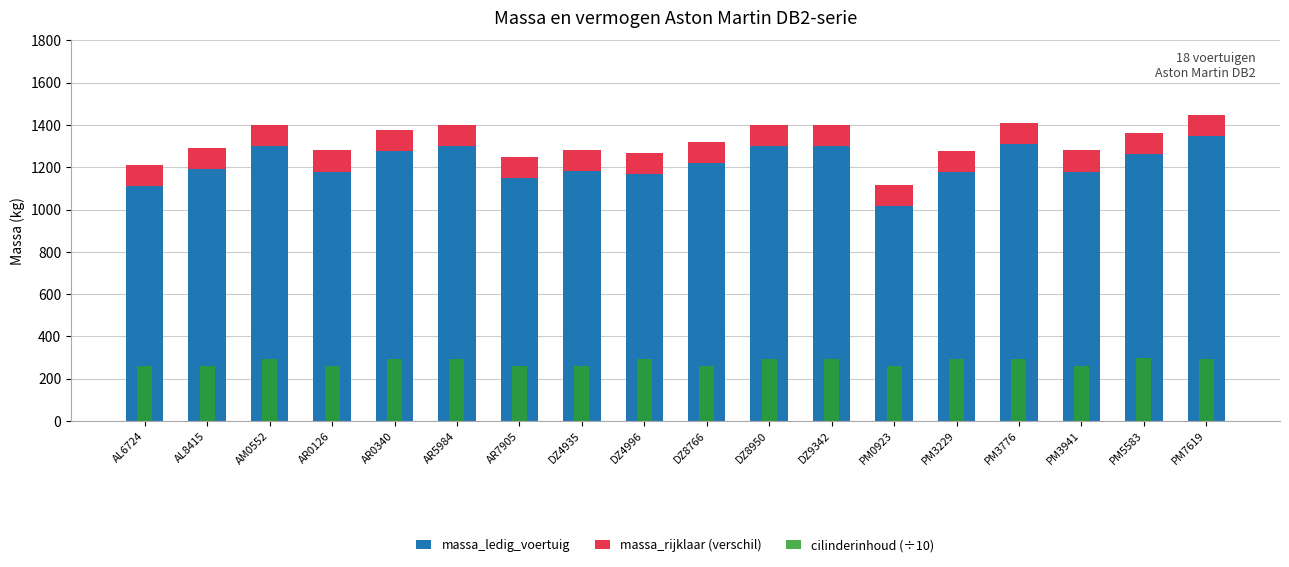

How many values in the cilinderinhoud (÷10) series exceed 292?

10